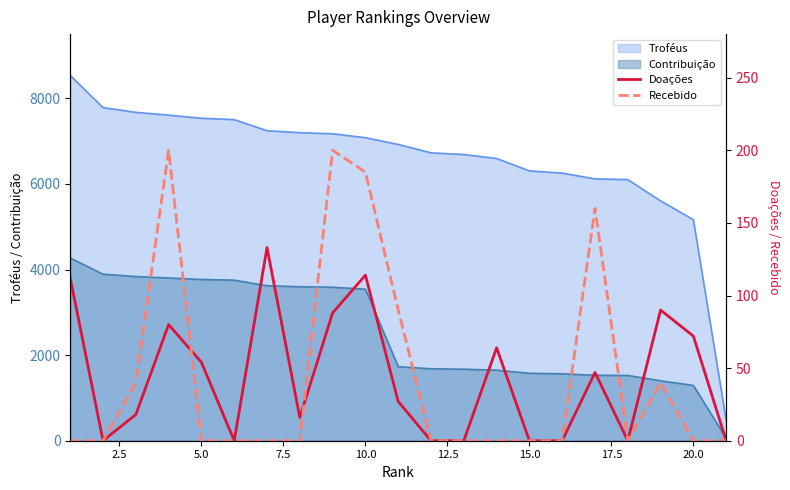

True or false: Troféus and Contribuição cross at least once.

False